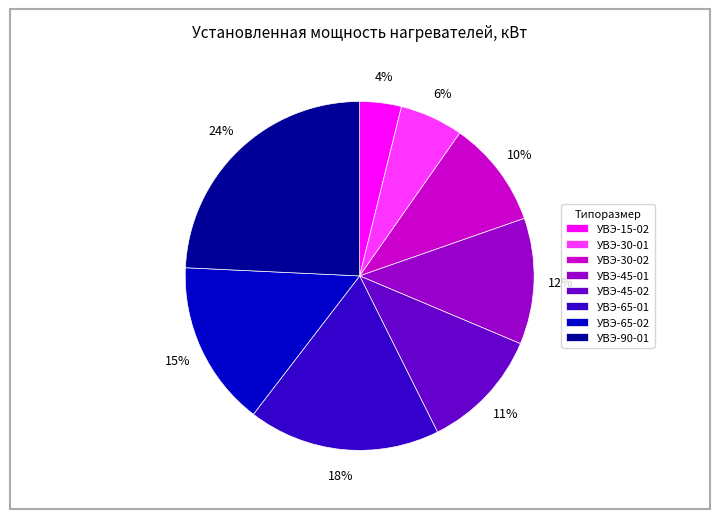

To the nearest percent, what percentage of the pie is УВЭ-90-01?

24%